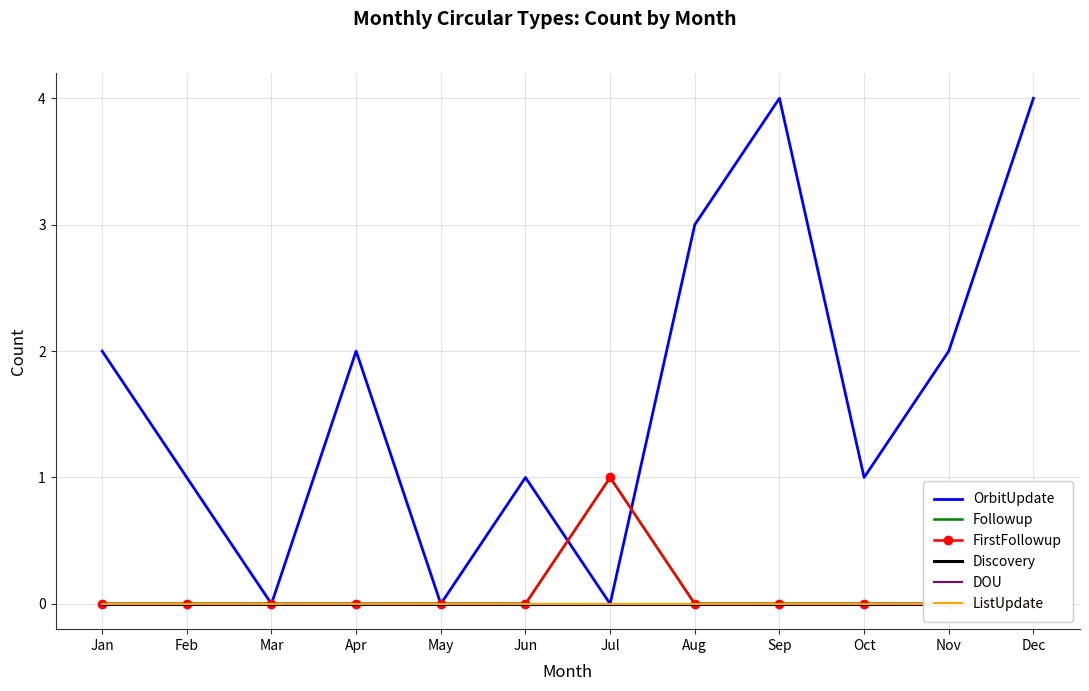

True or false: OrbitUpdate has a value of 2 at Oct.

False